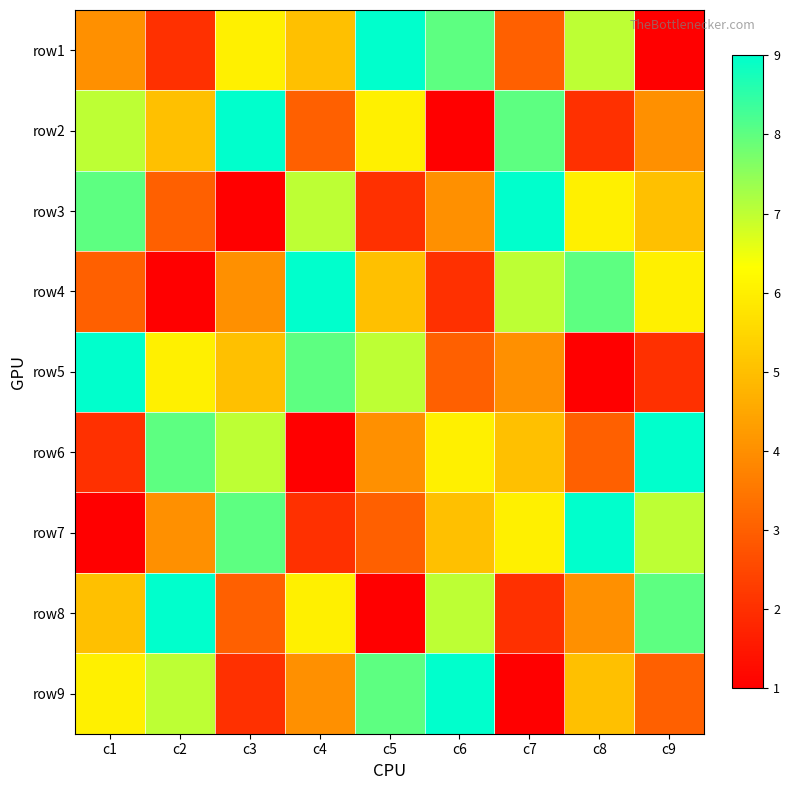

Reading left to right, list all the values displayed in this chart.

row1: c1=4	c2=2	c3=6	c4=5	c5=9	c6=8	c7=3	c8=7	c9=1
row2: c1=7	c2=5	c3=9	c4=3	c5=6	c6=1	c7=8	c8=2	c9=4
row3: c1=8	c2=3	c3=1	c4=7	c5=2	c6=4	c7=9	c8=6	c9=5
row4: c1=3	c2=1	c3=4	c4=9	c5=5	c6=2	c7=7	c8=8	c9=6
row5: c1=9	c2=6	c3=5	c4=8	c5=7	c6=3	c7=4	c8=1	c9=2
row6: c1=2	c2=8	c3=7	c4=1	c5=4	c6=6	c7=5	c8=3	c9=9
row7: c1=1	c2=4	c3=8	c4=2	c5=3	c6=5	c7=6	c8=9	c9=7
row8: c1=5	c2=9	c3=3	c4=6	c5=1	c6=7	c7=2	c8=4	c9=8
row9: c1=6	c2=7	c3=2	c4=4	c5=8	c6=9	c7=1	c8=5	c9=3